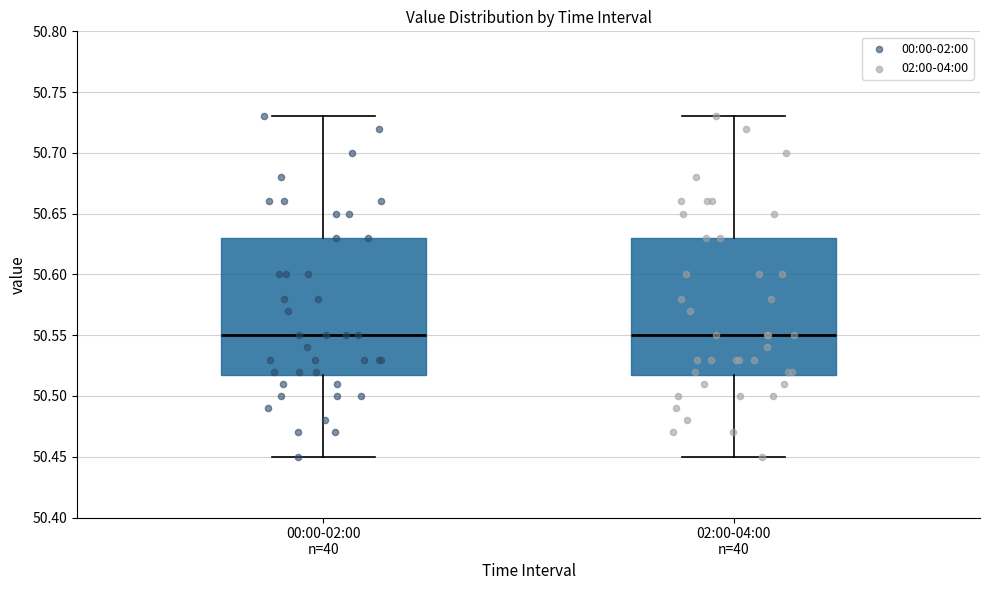

Where does the lower whisker of the box for 00:00-02:00 n=40 end on the y-axis? The values are not printed on the chart, so give them approximately, as read against the axis.

50.45